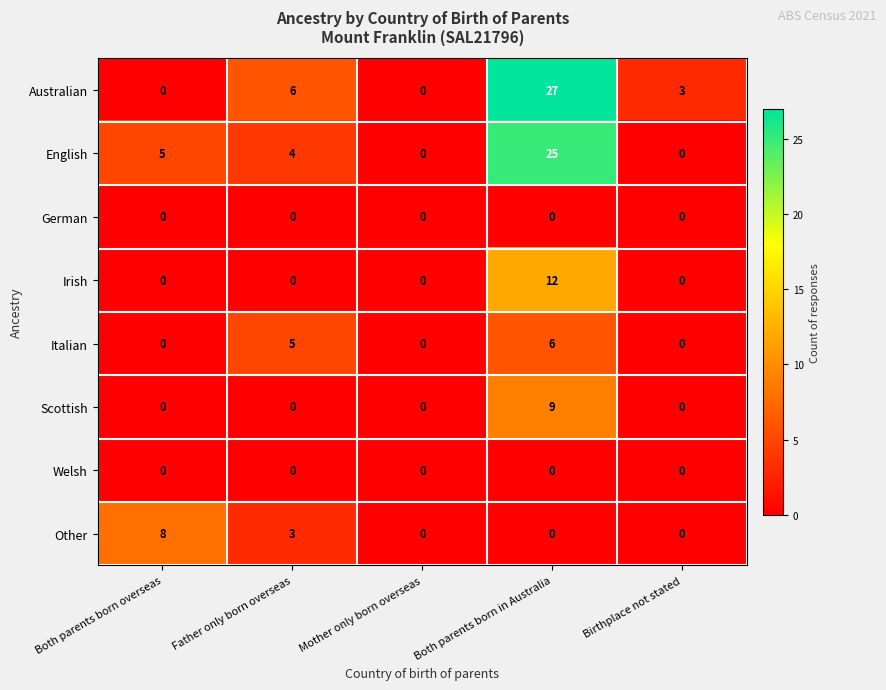

Is it true that Welsh equals 0 at Both parents born in Australia?

True